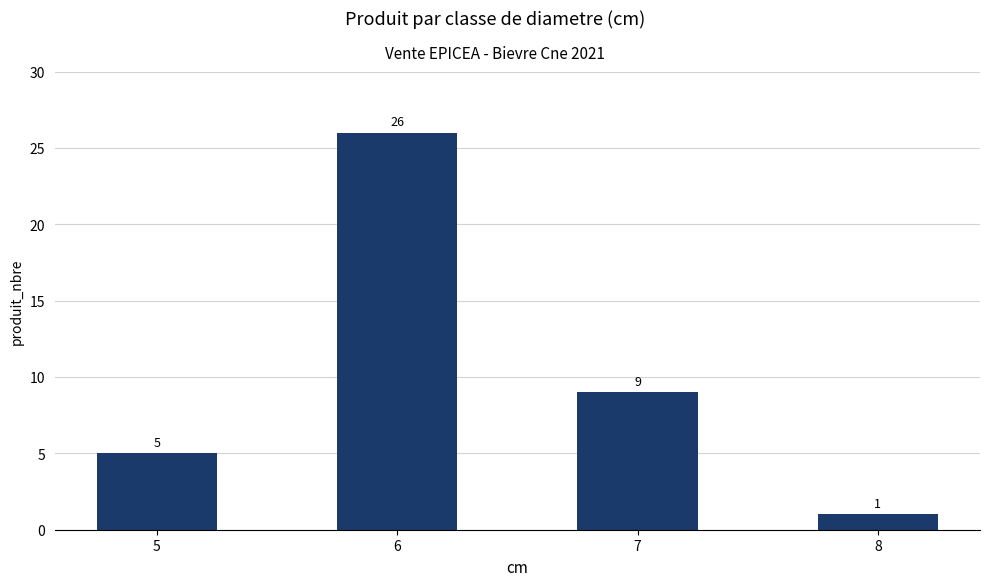

True or false: the data shows 5 at 5.

True